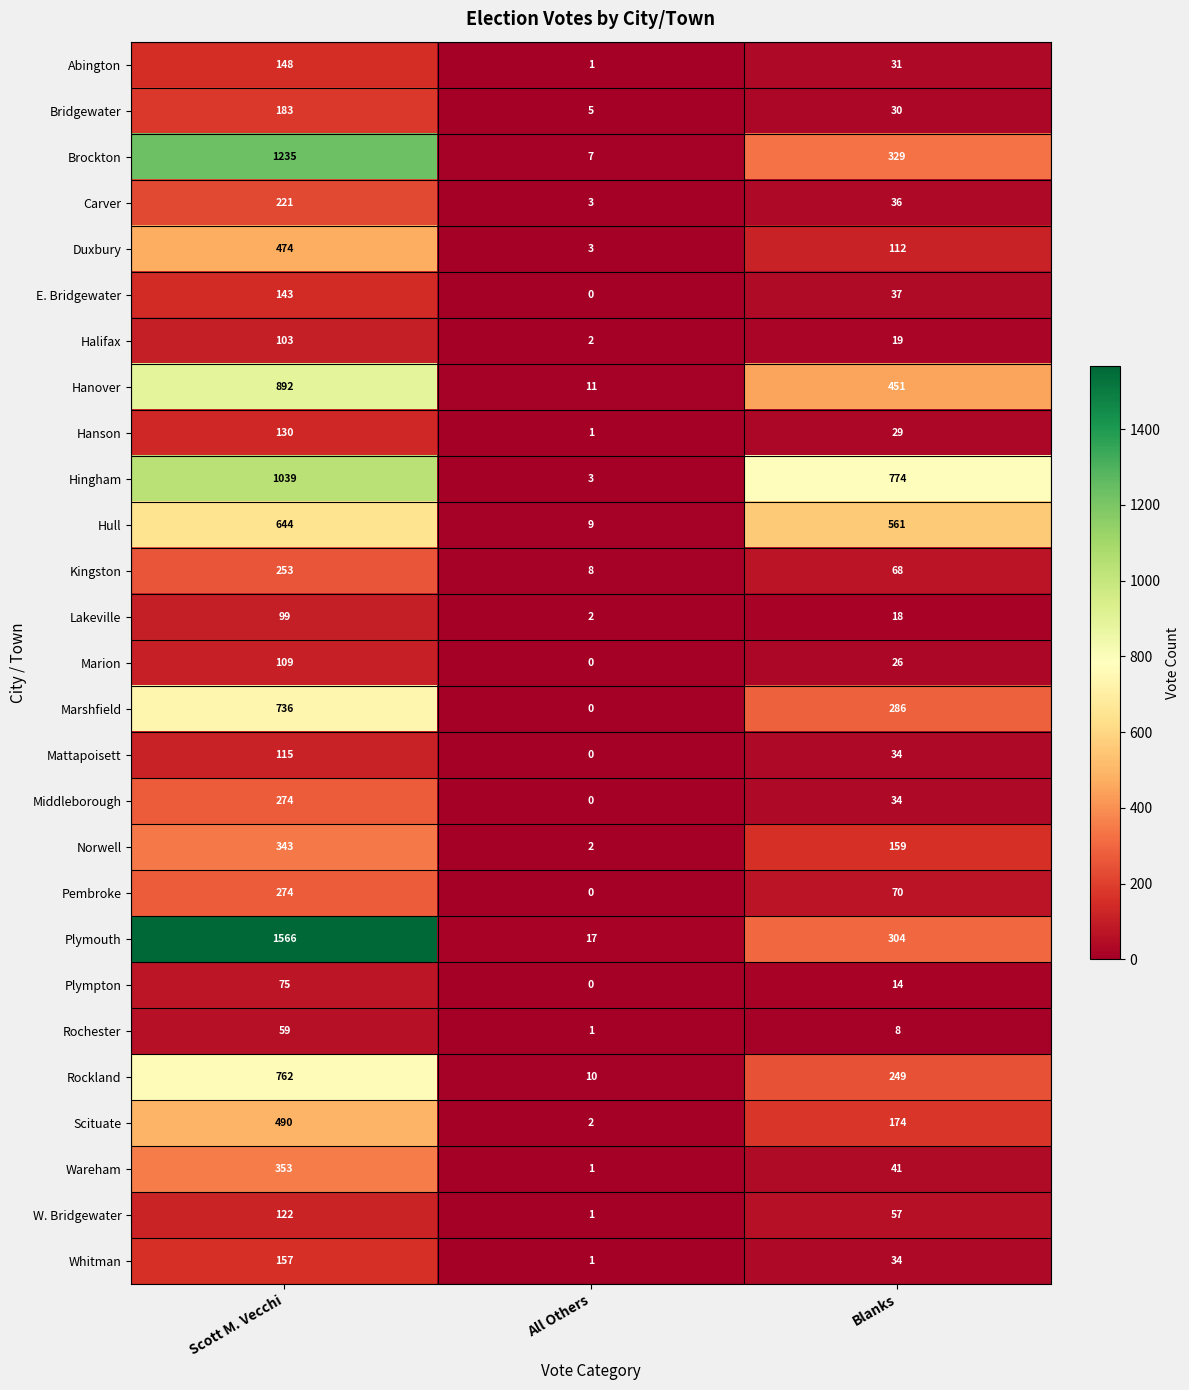

Count the number of categories in the chart.

3